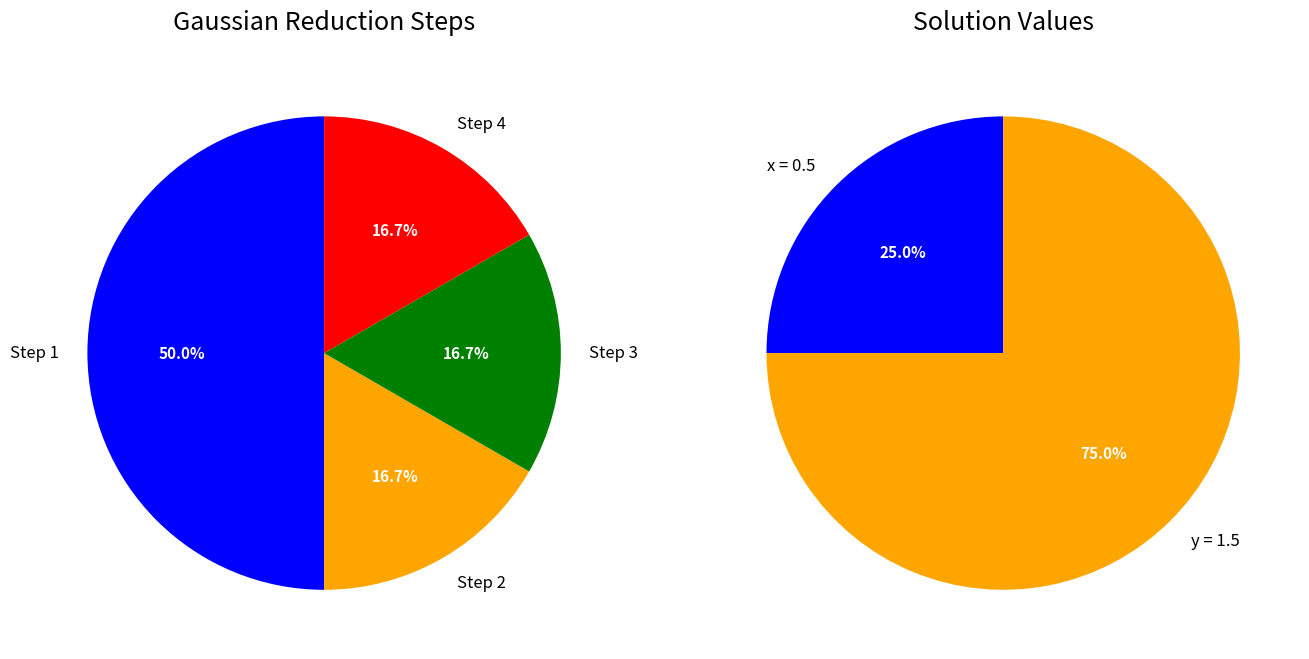

Is Step 1 the majority of the pie?

No